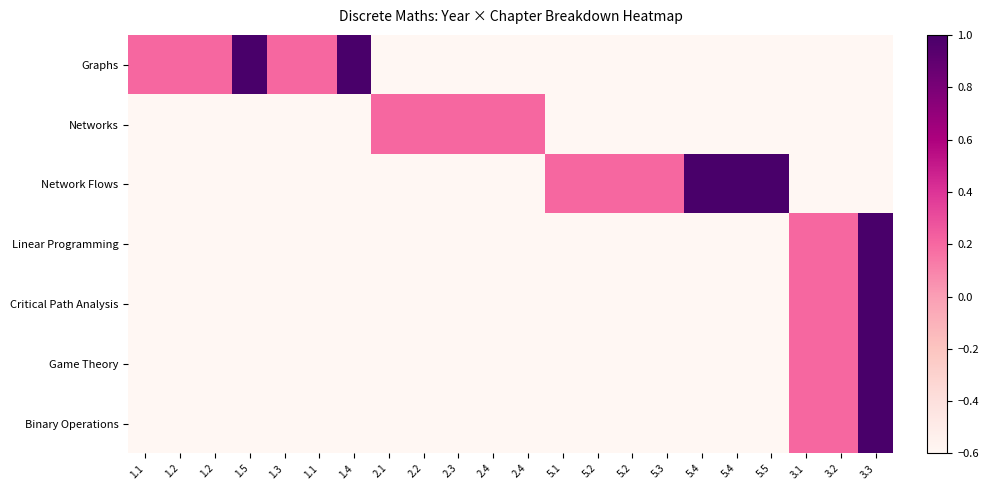

What is the spread (max minus min) of values at 2.2?

0.8